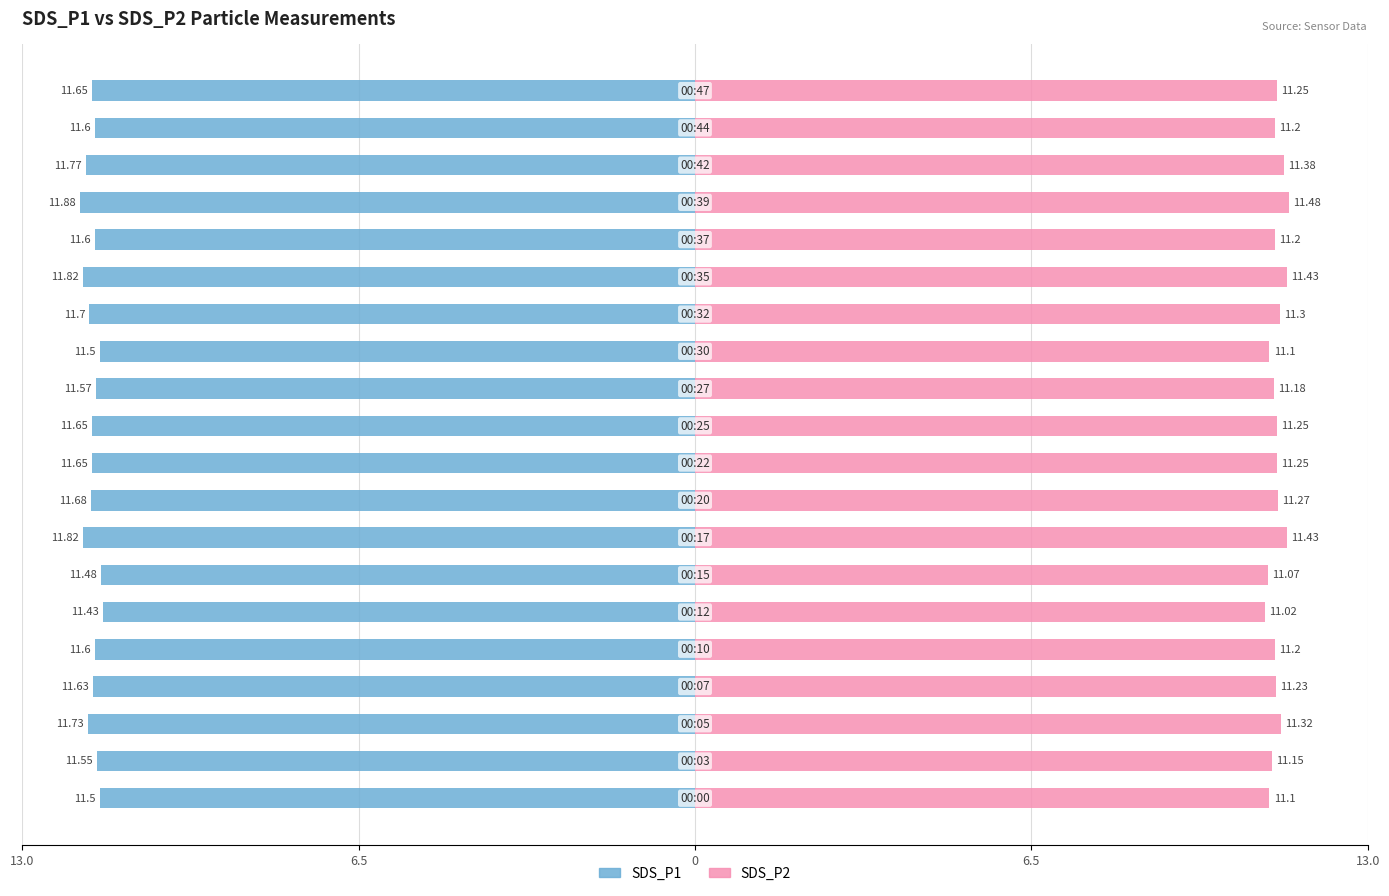

Reading left to right, transcribe all the data shown in this chart.

SDS_P1: -11.5	-11.6	-11.7	-11.6	-11.6	-11.4	-11.5	-11.8	-11.7	-11.7	-11.7	-11.6	-11.5	-11.7	-11.8	-11.6	-11.9	-11.8	-11.6	-11.7
SDS_P2: 11.1	11.2	11.3	11.2	11.2	11.0	11.1	11.4	11.3	11.2	11.2	11.2	11.1	11.3	11.4	11.2	11.5	11.4	11.2	11.2